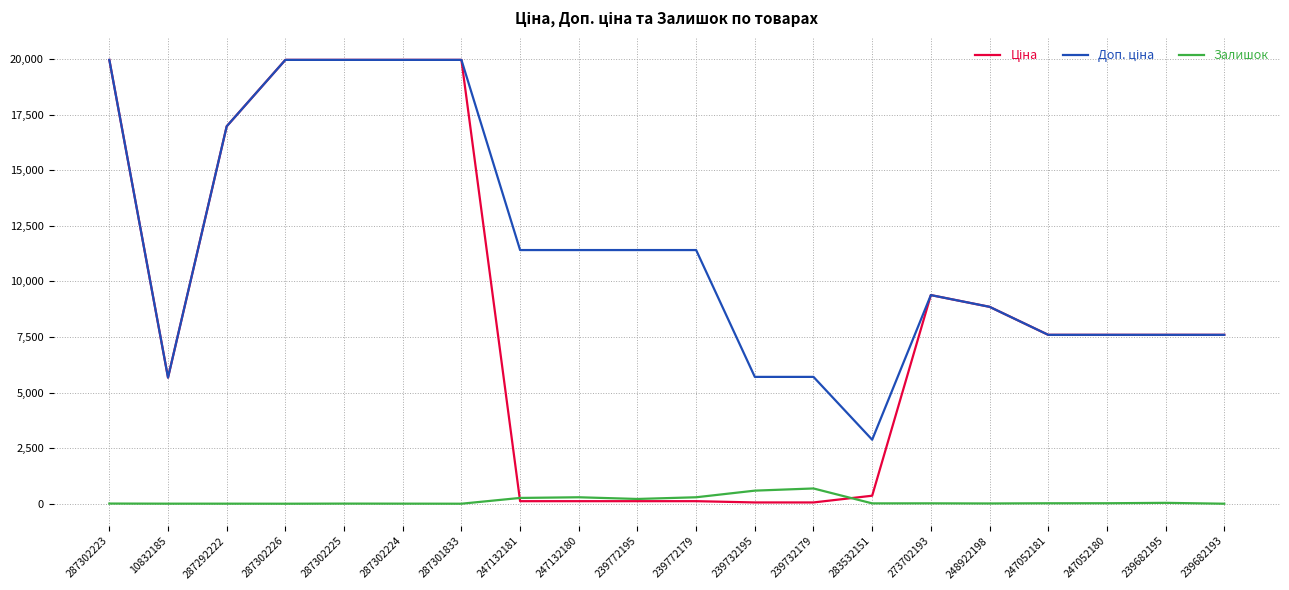

What is the average value of the Залишок series?

123.5